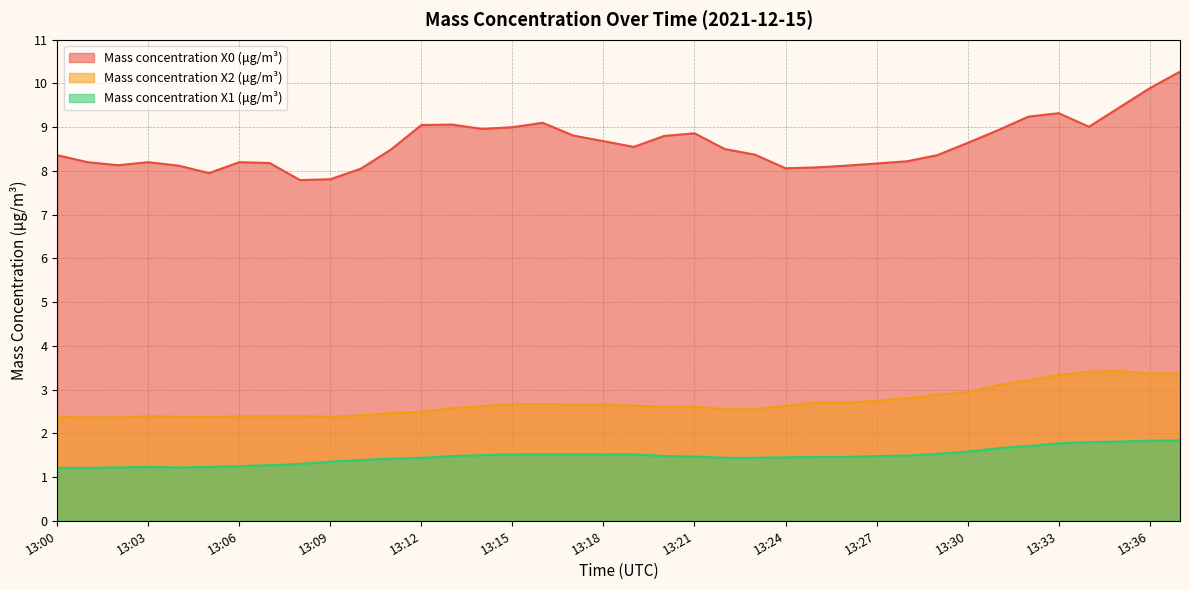

At 13:15, list the series in order from smallest to largest.

Mass concentration X1 (μg/m³), Mass concentration X2 (μg/m³), Mass concentration X0 (μg/m³)